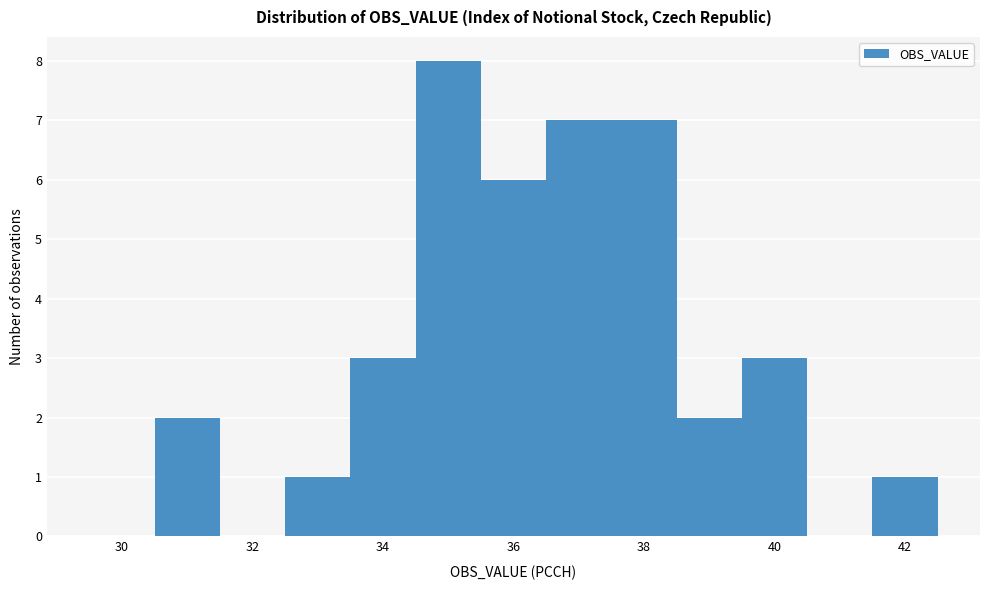

How tall is the bar that spans 37.5 to 38.5 on the x-axis? Neither the bar edges nor the heights are printed on the chart, so give them approximately, as read against the axes.

7